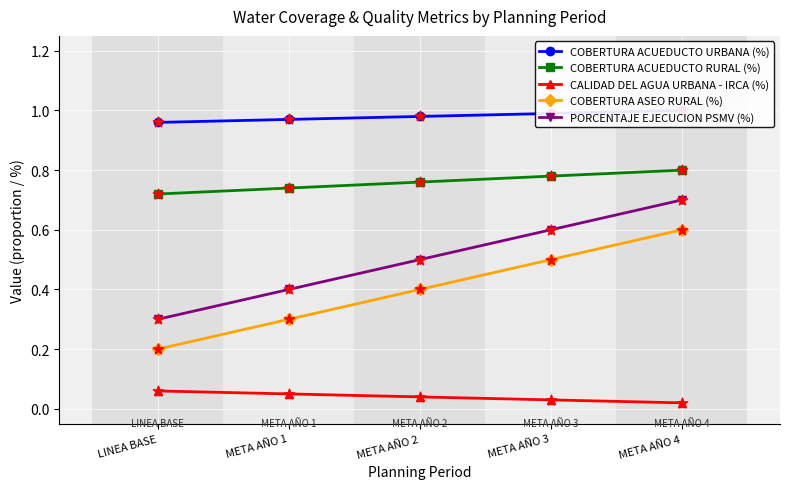

Which series has the largest total across all categories?

COBERTURA ACUEDUCTO URBANA (%)